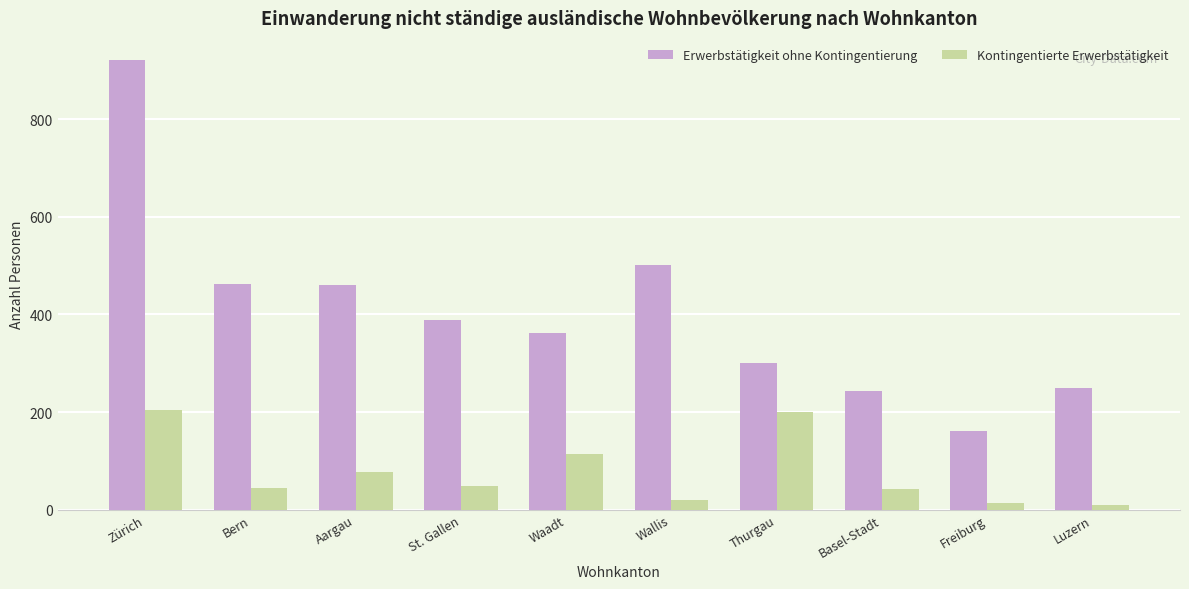

What is the sum of all Kontingentierte Erwerbstätigkeit values?

775